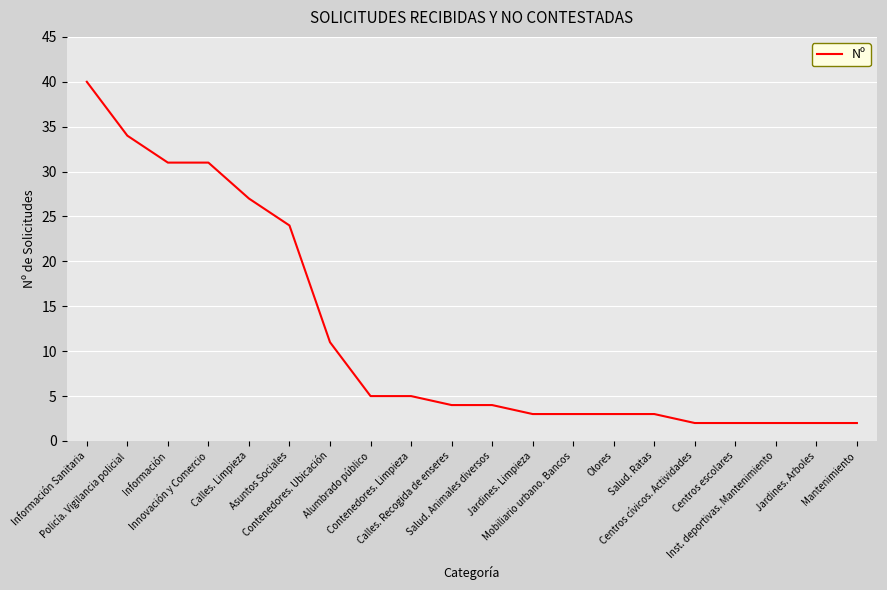

Where does the data first go above 4?

Información Sanitaria